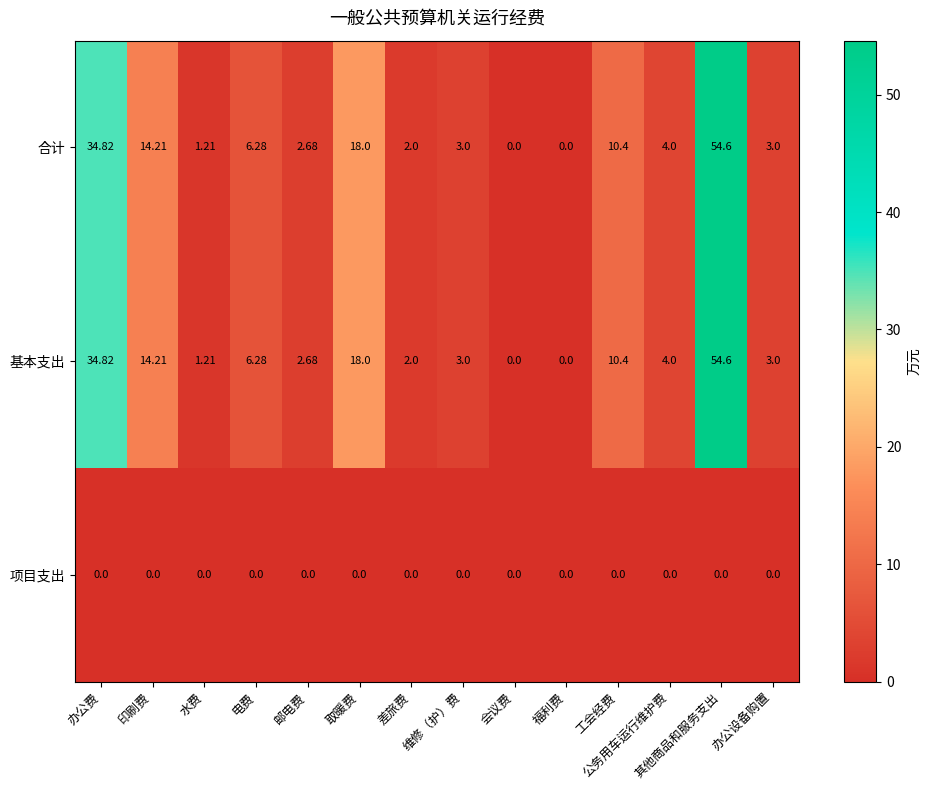

Is the value of 项目支出 at 会议费 greater than the value of 基本支出 at 维修（护）费?

No